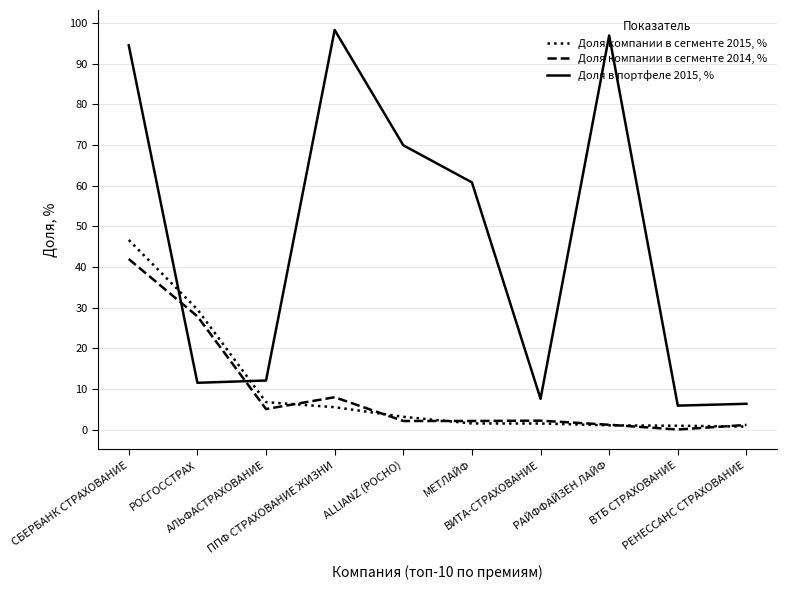

Which series has the widest spread of values?

Доля в портфеле 2015, %